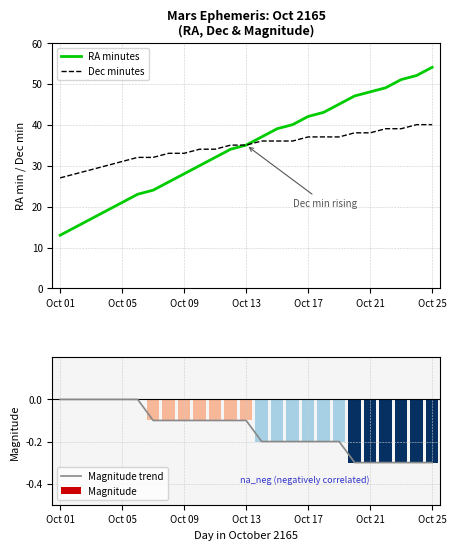

The Magnitude trend series shows -0.2 at Oct 05. True or false?

False